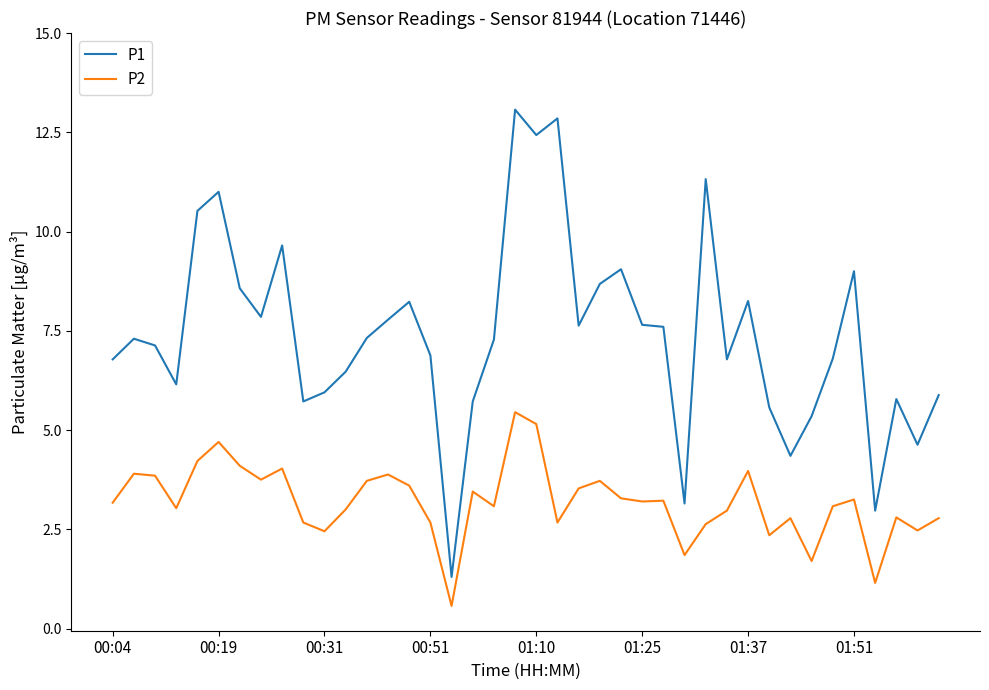

True or false: P1 has more than 0 interior local peaks.

True